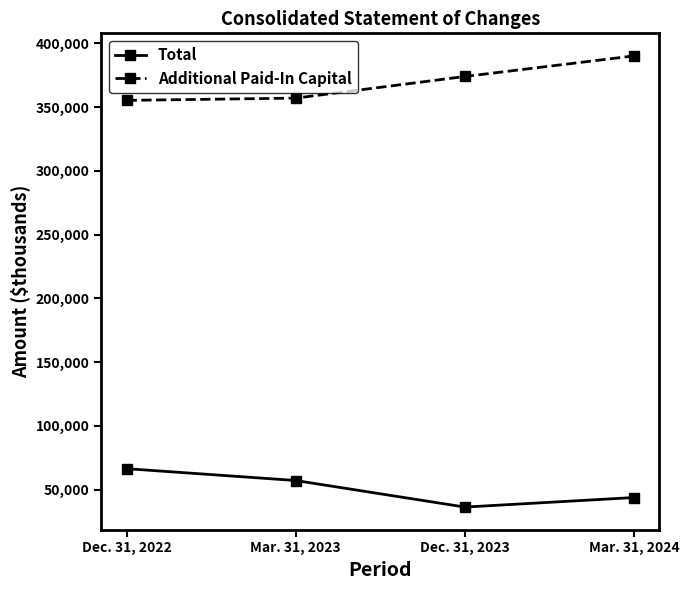

At which category does the chart reach its minimum across all series?

Dec. 31, 2023